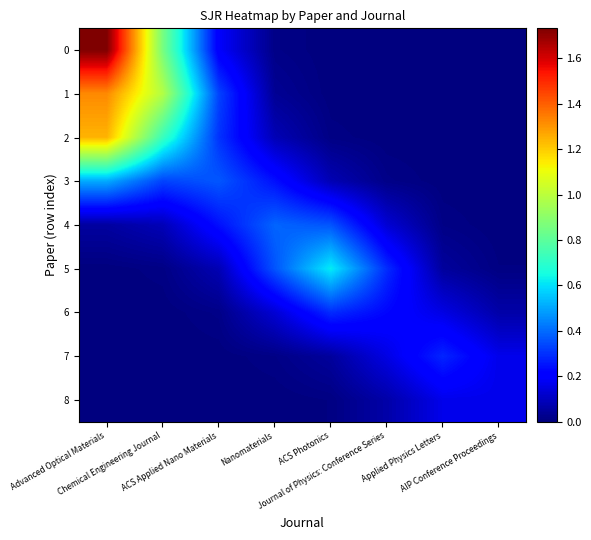

Reading left to right, transcribe all the data shown in this chart.

0: Advanced Optical Materials=1.7	Chemical Engineering Journal=0.9	ACS Applied Nano Materials=0.2	Nanomaterials=0.0	ACS Photonics=0.0	Journal of Physics: Conference Series=0.0	Applied Physics Letters=0.0	AIP Conference Proceedings=0.0
1: Advanced Optical Materials=1.3	Chemical Engineering Journal=1.0	ACS Applied Nano Materials=0.3	Nanomaterials=0.0	ACS Photonics=0.0	Journal of Physics: Conference Series=0.0	Applied Physics Letters=0.0	AIP Conference Proceedings=0.0
2: Advanced Optical Materials=1.2	Chemical Engineering Journal=0.7	ACS Applied Nano Materials=0.3	Nanomaterials=0.1	ACS Photonics=0.0	Journal of Physics: Conference Series=0.0	Applied Physics Letters=0.0	AIP Conference Proceedings=0.0
3: Advanced Optical Materials=0.5	Chemical Engineering Journal=0.3	ACS Applied Nano Materials=0.4	Nanomaterials=0.2	ACS Photonics=0.1	Journal of Physics: Conference Series=0.0	Applied Physics Letters=0.0	AIP Conference Proceedings=0.0
4: Advanced Optical Materials=0.1	Chemical Engineering Journal=0.1	ACS Applied Nano Materials=0.2	Nanomaterials=0.4	ACS Photonics=0.4	Journal of Physics: Conference Series=0.1	Applied Physics Letters=0.0	AIP Conference Proceedings=0.0
5: Advanced Optical Materials=0.0	Chemical Engineering Journal=0.0	ACS Applied Nano Materials=0.1	Nanomaterials=0.4	ACS Photonics=0.6	Journal of Physics: Conference Series=0.3	Applied Physics Letters=0.0	AIP Conference Proceedings=0.0
6: Advanced Optical Materials=0.0	Chemical Engineering Journal=0.0	ACS Applied Nano Materials=0.0	Nanomaterials=0.1	ACS Photonics=0.3	Journal of Physics: Conference Series=0.2	Applied Physics Letters=0.2	AIP Conference Proceedings=0.1
7: Advanced Optical Materials=0.0	Chemical Engineering Journal=0.0	ACS Applied Nano Materials=0.0	Nanomaterials=0.0	ACS Photonics=0.0	Journal of Physics: Conference Series=0.2	Applied Physics Letters=0.3	AIP Conference Proceedings=0.2
8: Advanced Optical Materials=0.0	Chemical Engineering Journal=0.0	ACS Applied Nano Materials=0.0	Nanomaterials=0.0	ACS Photonics=0.0	Journal of Physics: Conference Series=0.1	Applied Physics Letters=0.2	AIP Conference Proceedings=0.2